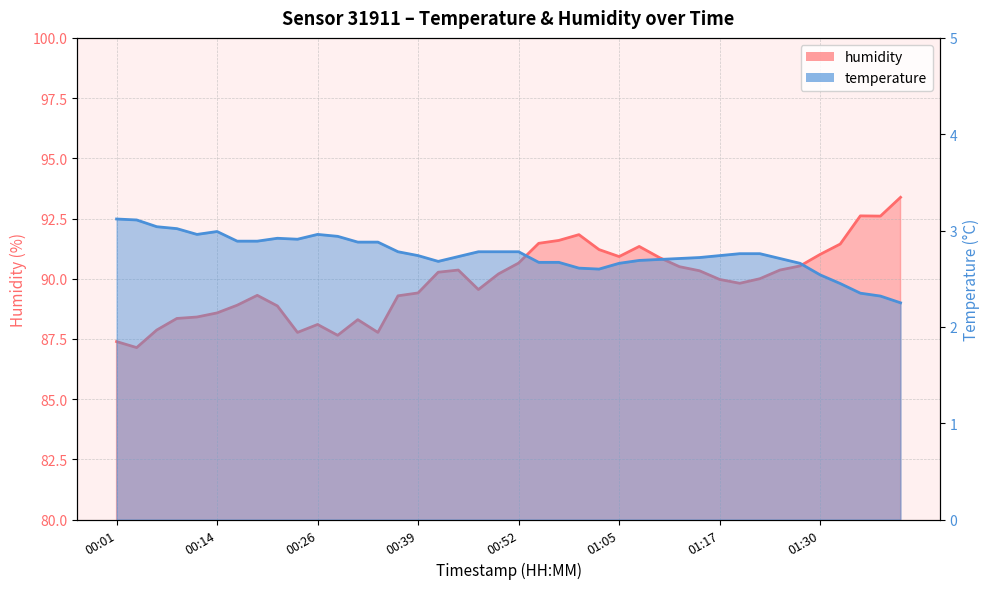

What is the sum of the temperature values at 01:17 and 00:44?

5.5